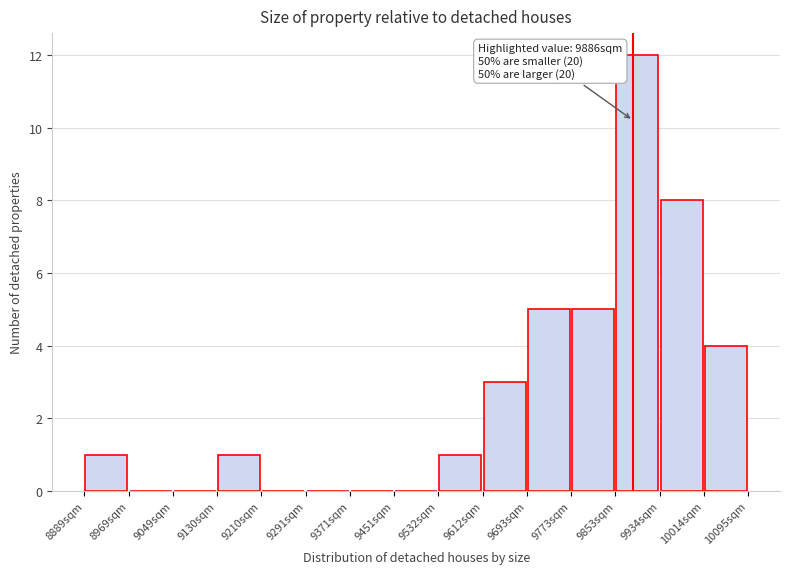

Over which range of the x-axis is the bar tallest?

9850 to 9930